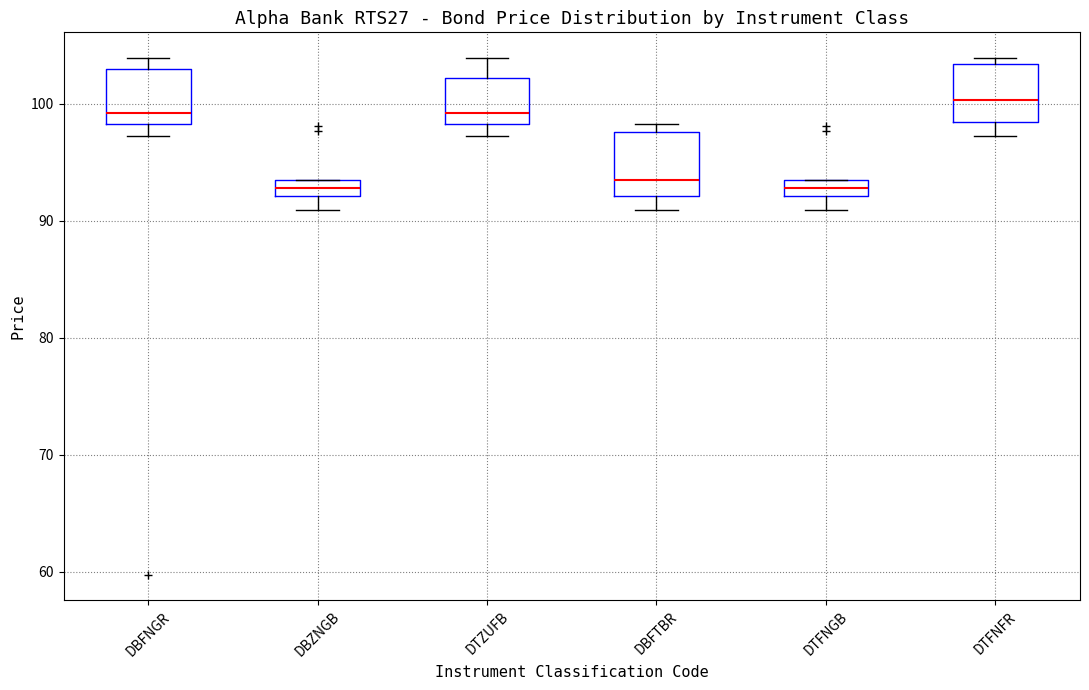

Which box's median line is the highest?

DTFNFR